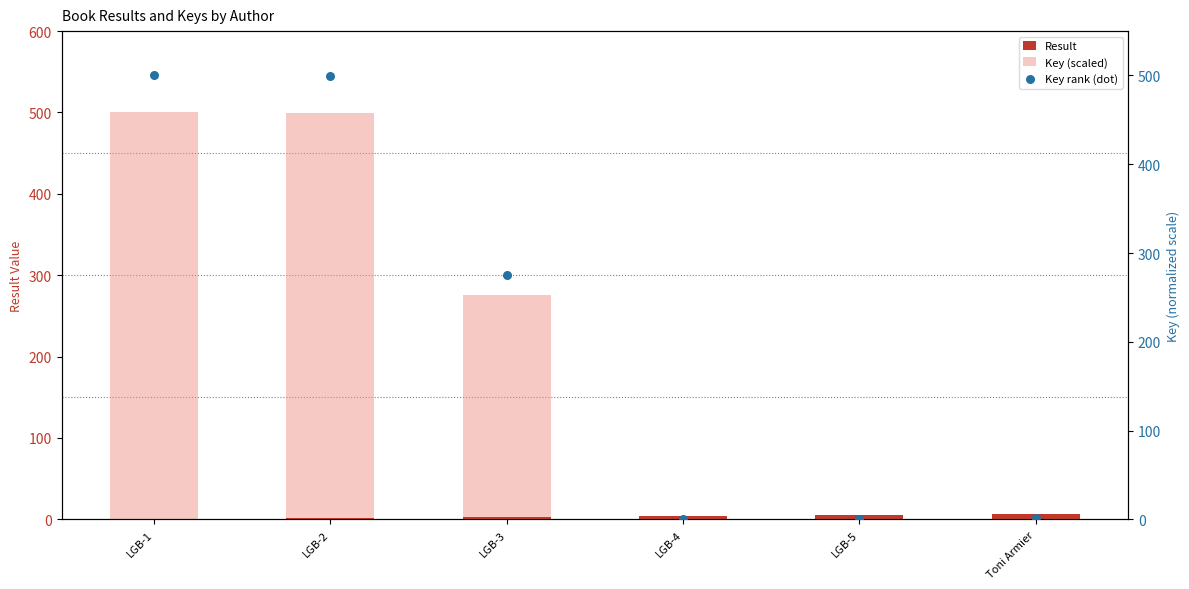

Which series has the largest total across all categories?

Key (scaled)